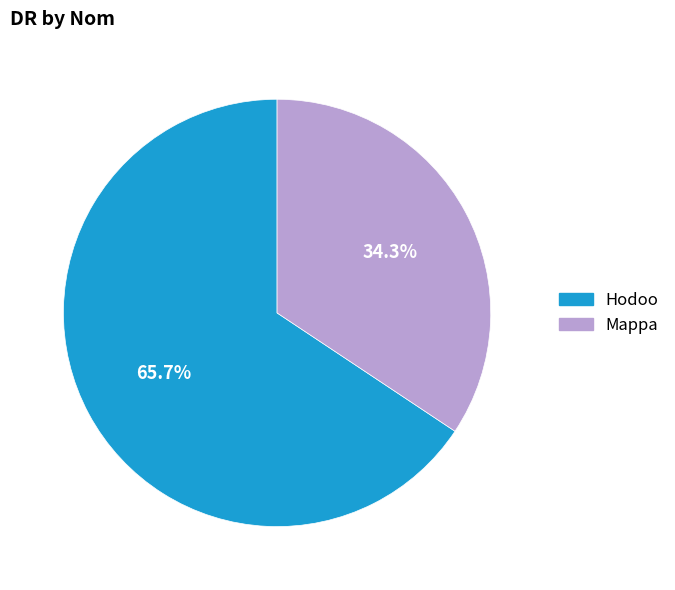

Approximately how many times larger is the value at Hodoo compared to Mappa?

1.9